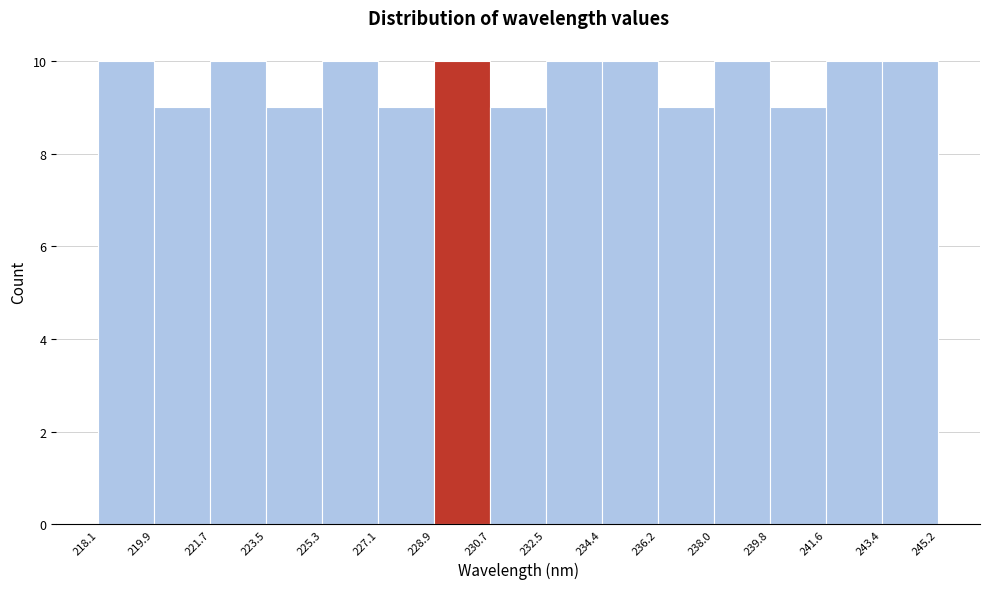

Reading left to right, list every bar in this chart as the range it spans on the x-axis followed by its height. The values are not printed on the chart, so give them approximately, as read against the axis.

218.1 to 219.9: 10
219.9 to 221.7: 9
221.7 to 223.5: 10
223.5 to 225.3: 9
225.3 to 227.1: 10
227.1 to 228.9: 9
228.9 to 230.7: 10
230.7 to 232.5: 9
232.5 to 234.4: 10
234.4 to 236.2: 10
236.2 to 238.0: 9
238.0 to 239.8: 10
239.8 to 241.6: 9
241.6 to 243.4: 10
243.4 to 245.2: 10